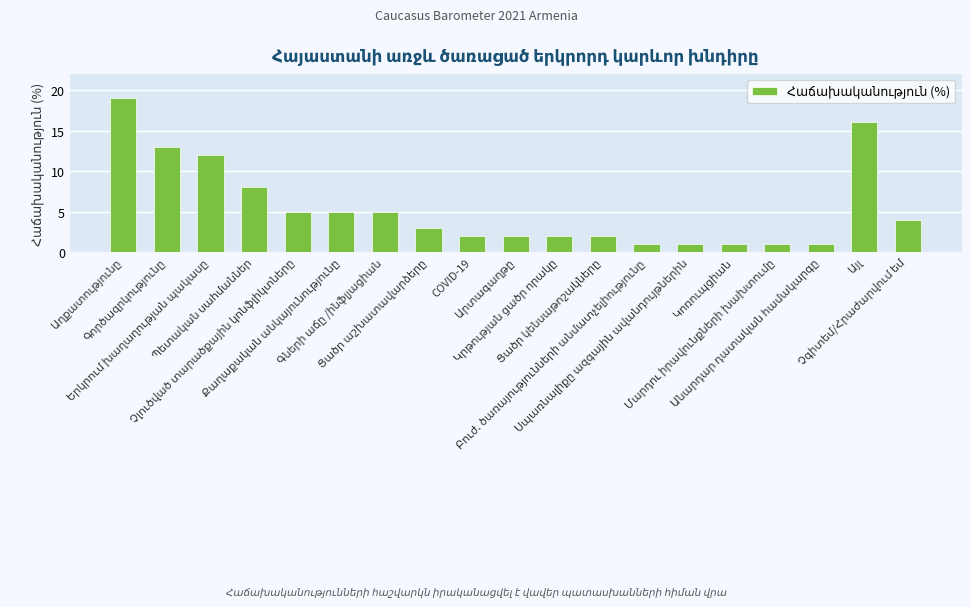

What is the maximum value shown in the chart?

19